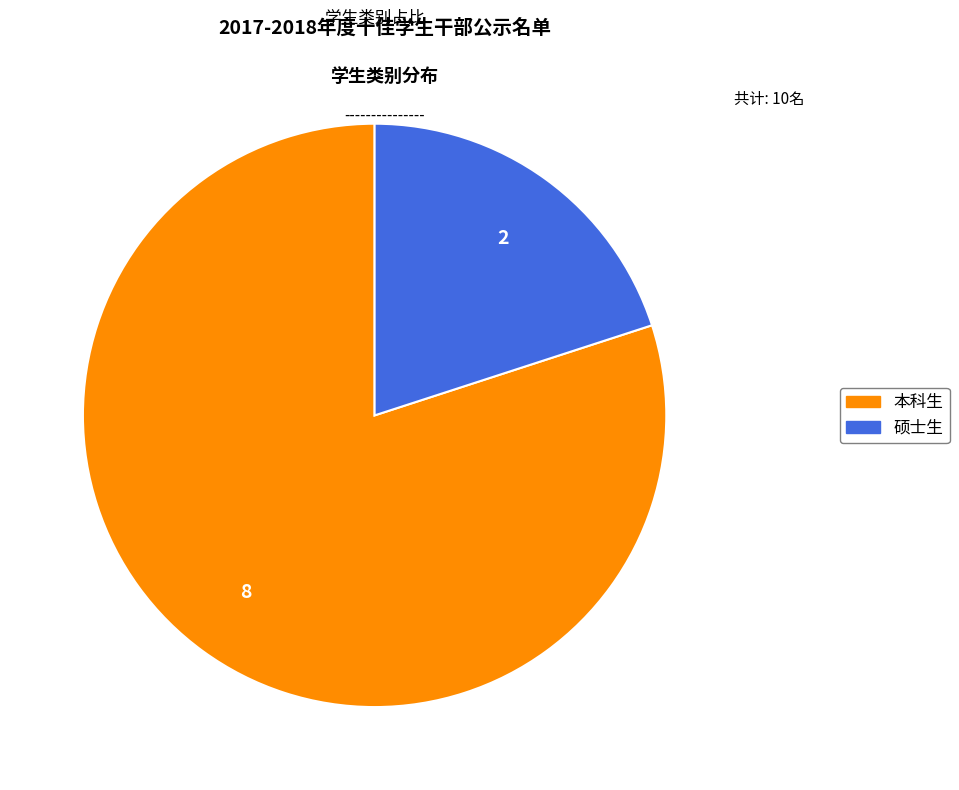

Which category has the biggest portion of the pie?

本科生